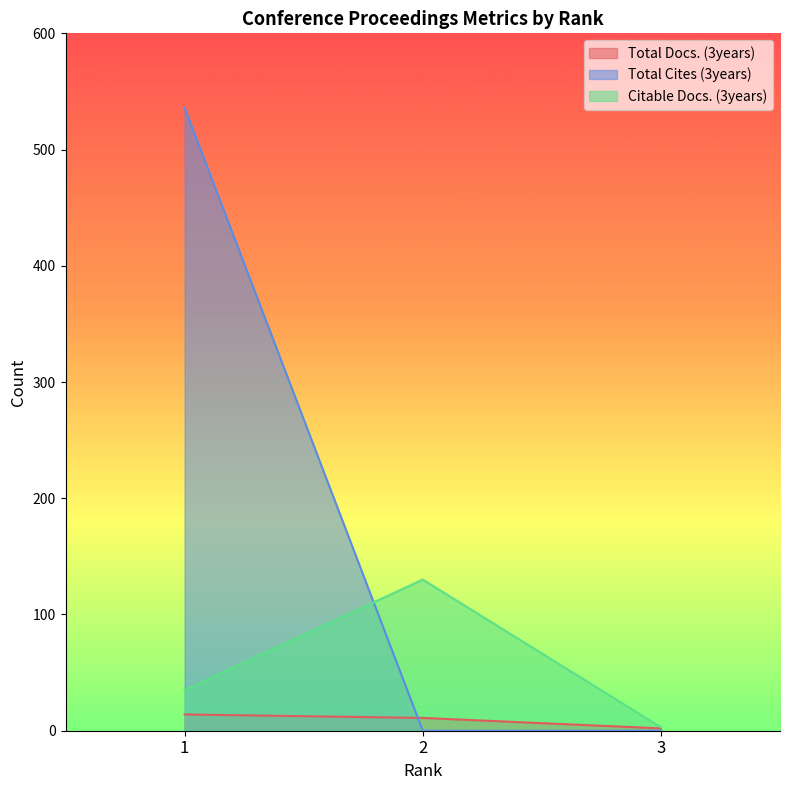

At which label does Total Docs. (3years) first exceed 11?

1